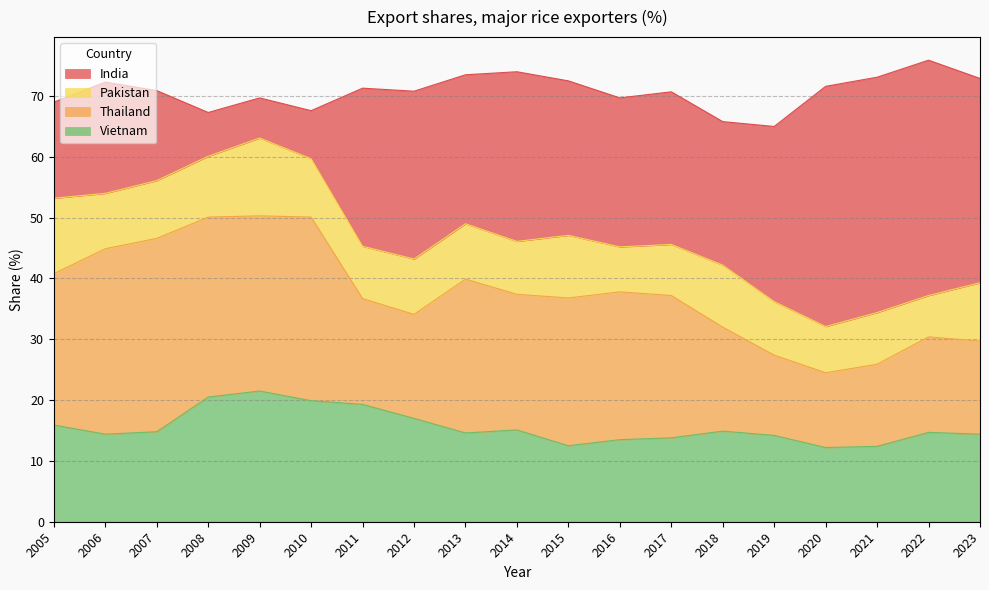

At which label is India closest to 23?

2018